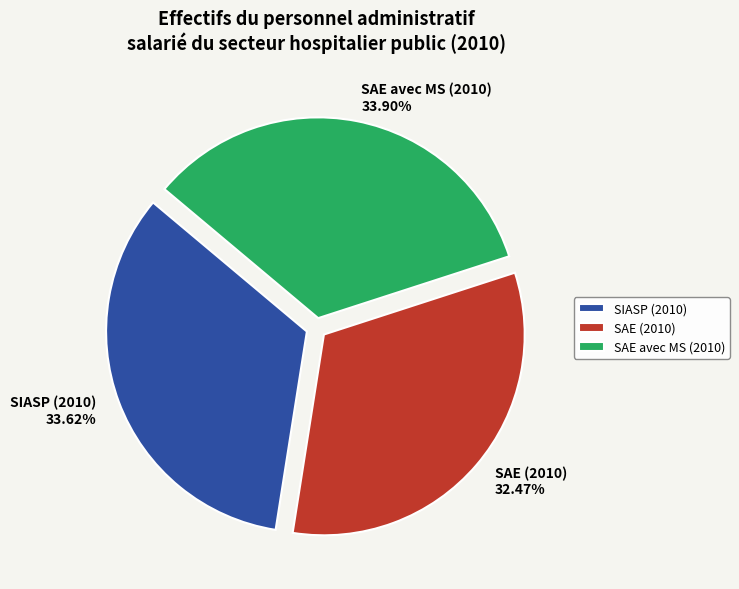

Do SAE avec MS (2010) 33.90% and SIASP (2010) 33.62% together represent more than half of the pie?

Yes